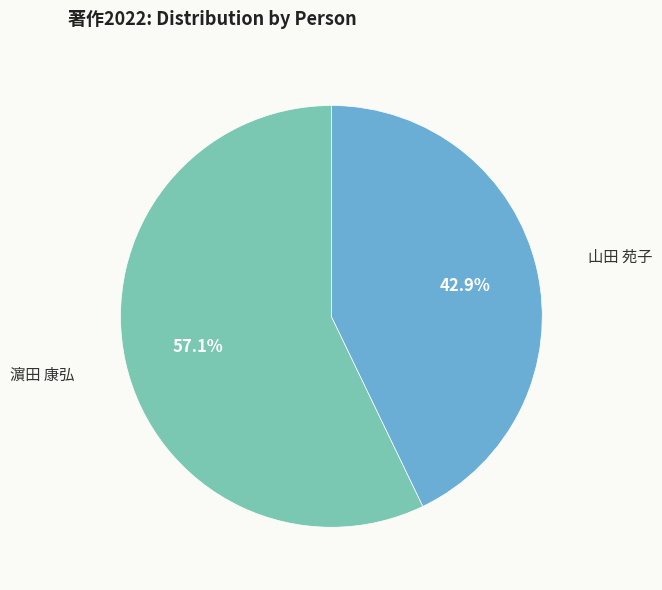

Which slice is the smallest?

山田 苑子